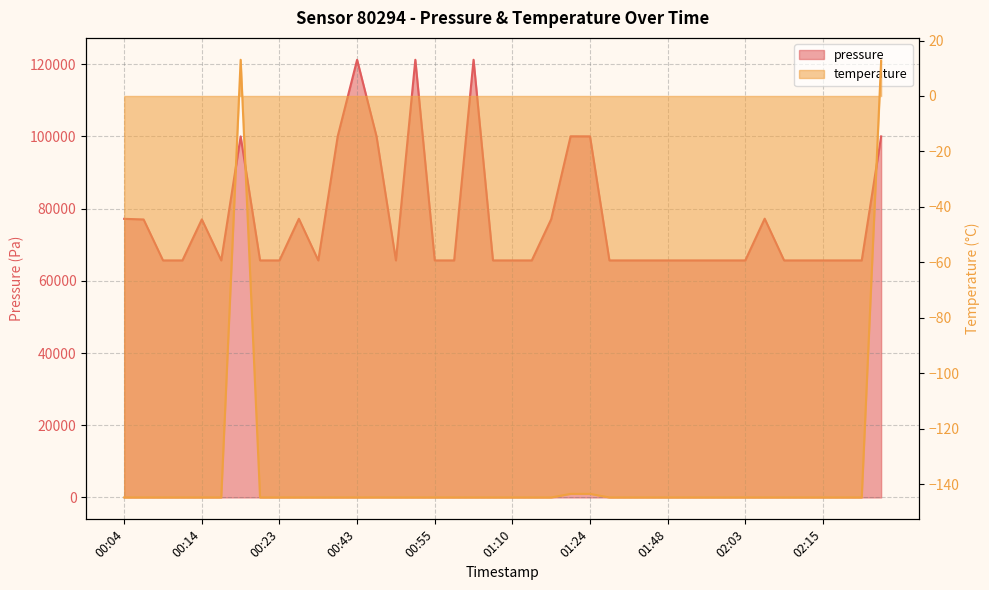

What is the sum of all temperature values?

-5472.4